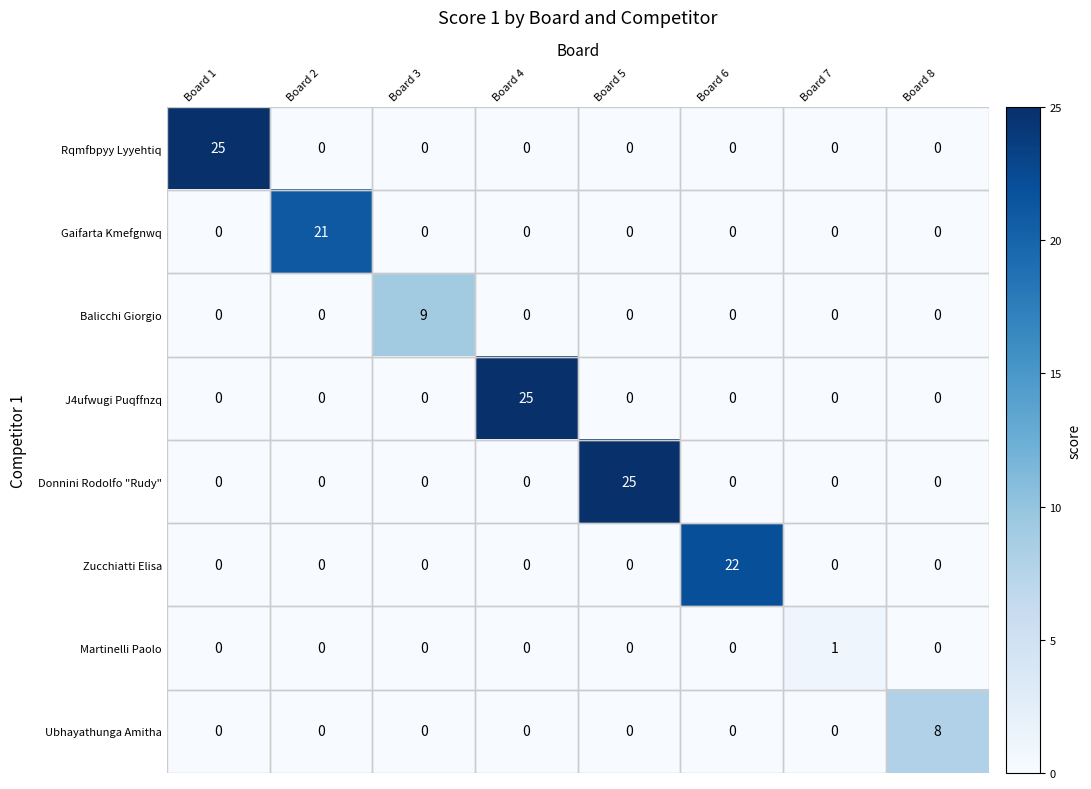

At how many categories does at least one series exceed 16?

5